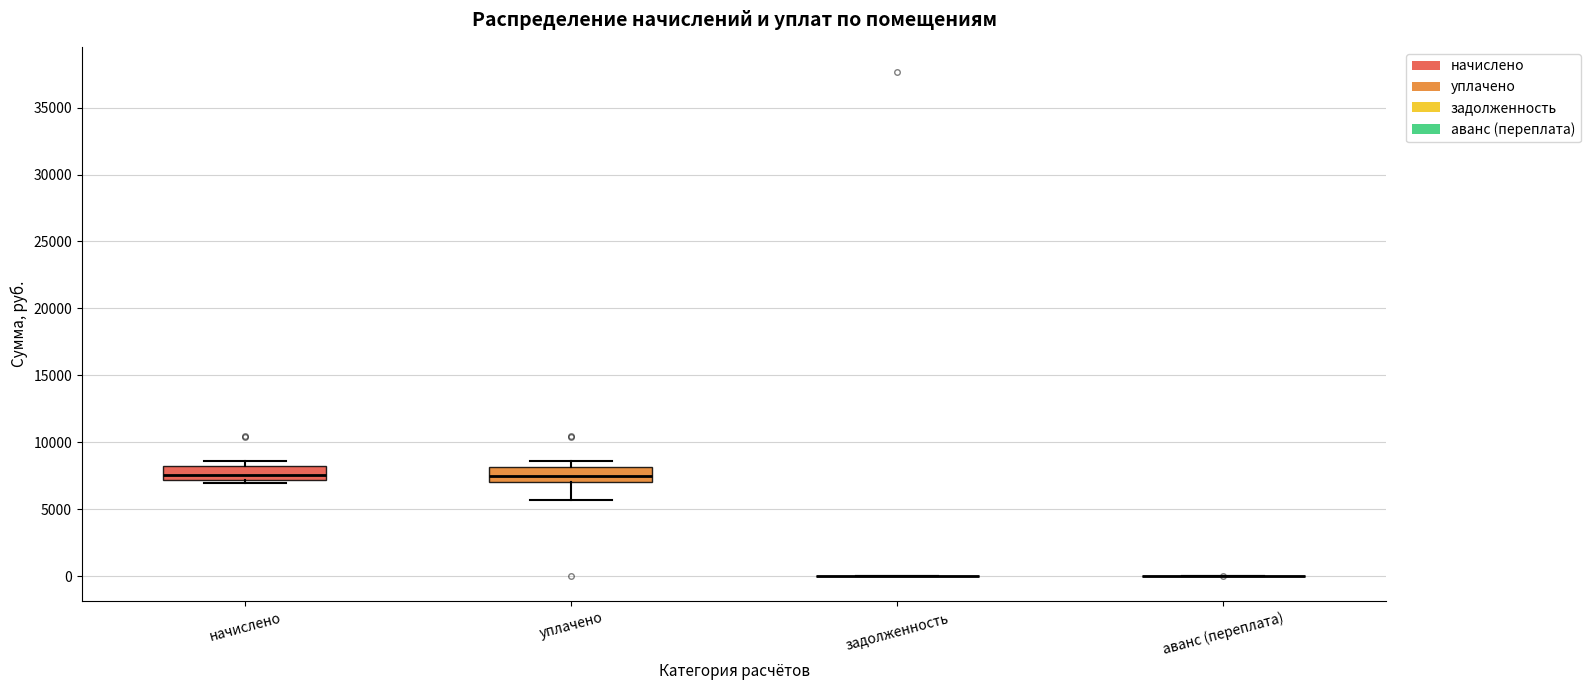

Reading left to right, read every box against the y-axis: the position of its median line, the range the box covers, and the ends of its whiskers. The values are not printed on the chart, so give them approximately, as read against the axis.

начислено: median 7500, box 7000 to 8000, whiskers 7000 (just below the box's lower edge) to 8500
уплачено: median 7500, box 7000 to 8000, whiskers 5500 to 8500
задолженность: box collapsed to a line at 0, whiskers 0 to 0
аванс (переплата): box collapsed to a line at 0, whiskers 0 to 0